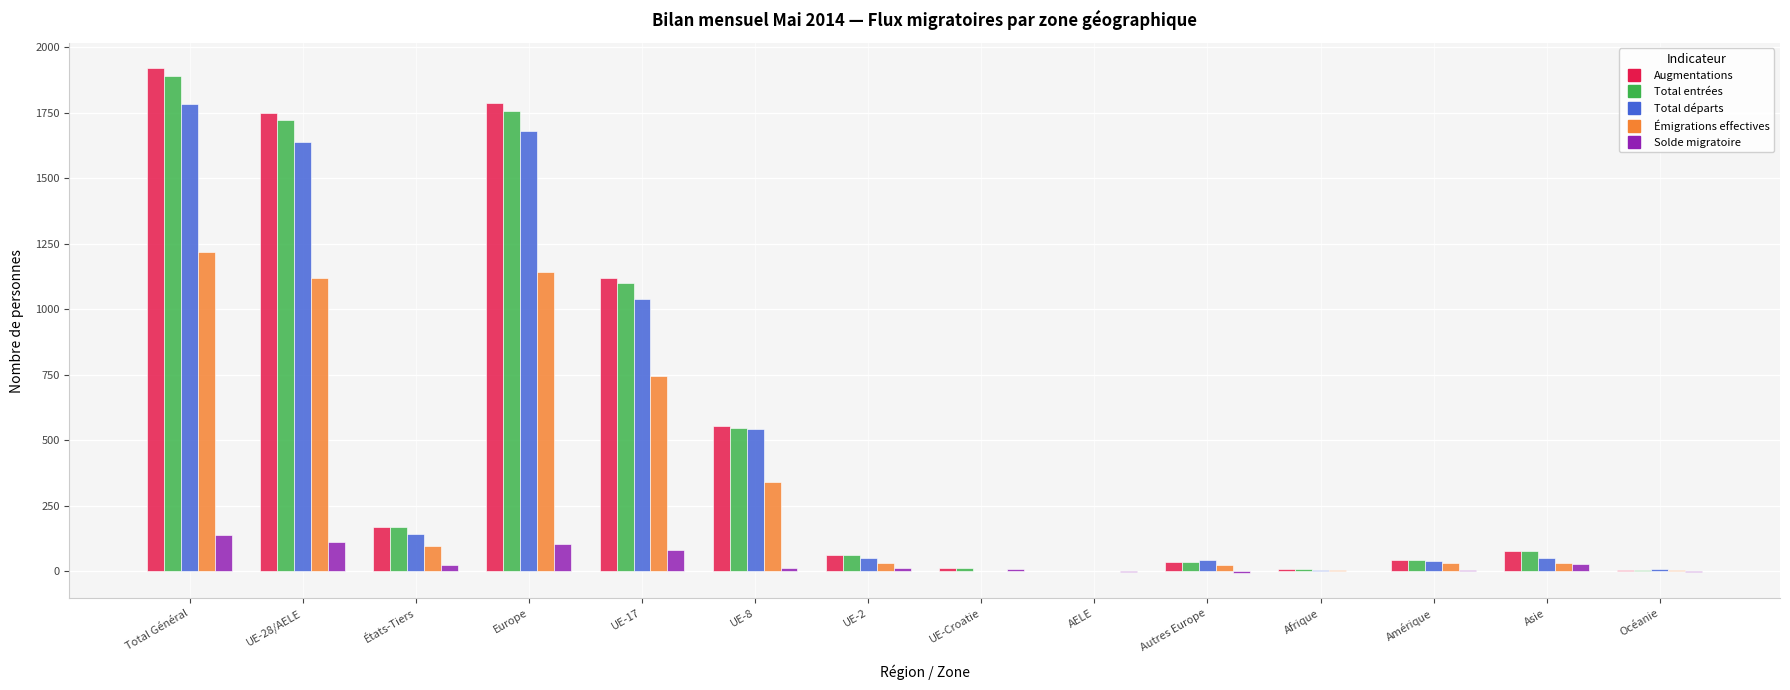

Which series changed the most between UE-8 and UE-Croatie?

Augmentations